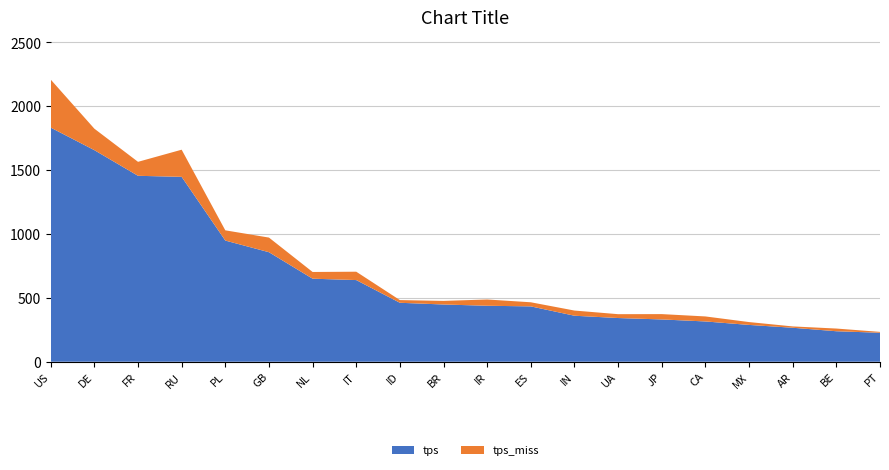

Reading right to left, what are all the values shown in this chart?

tps: PT=226.9	BE=238.8	AR=266.1	MX=288.2	CA=315.4	JP=331.1	UA=342.3	IN=360.2	ES=433.4	IR=438.4	BR=448.2	ID=461.6	IT=639.5	NL=650.3	GB=857.7	PL=948.9	RU=1447.9	FR=1456.0	DE=1656.9	US=1833.4
tps_miss: PT=6.8	BE=21.1	AR=10.4	MX=22.3	CA=39.3	JP=41.8	UA=30.1	IN=40.6	ES=32.1	IR=49.0	BR=28.2	ID=21.1	IT=65.5	NL=52.6	GB=114.6	PL=80.0	RU=212.5	FR=109.4	DE=168.1	US=376.1